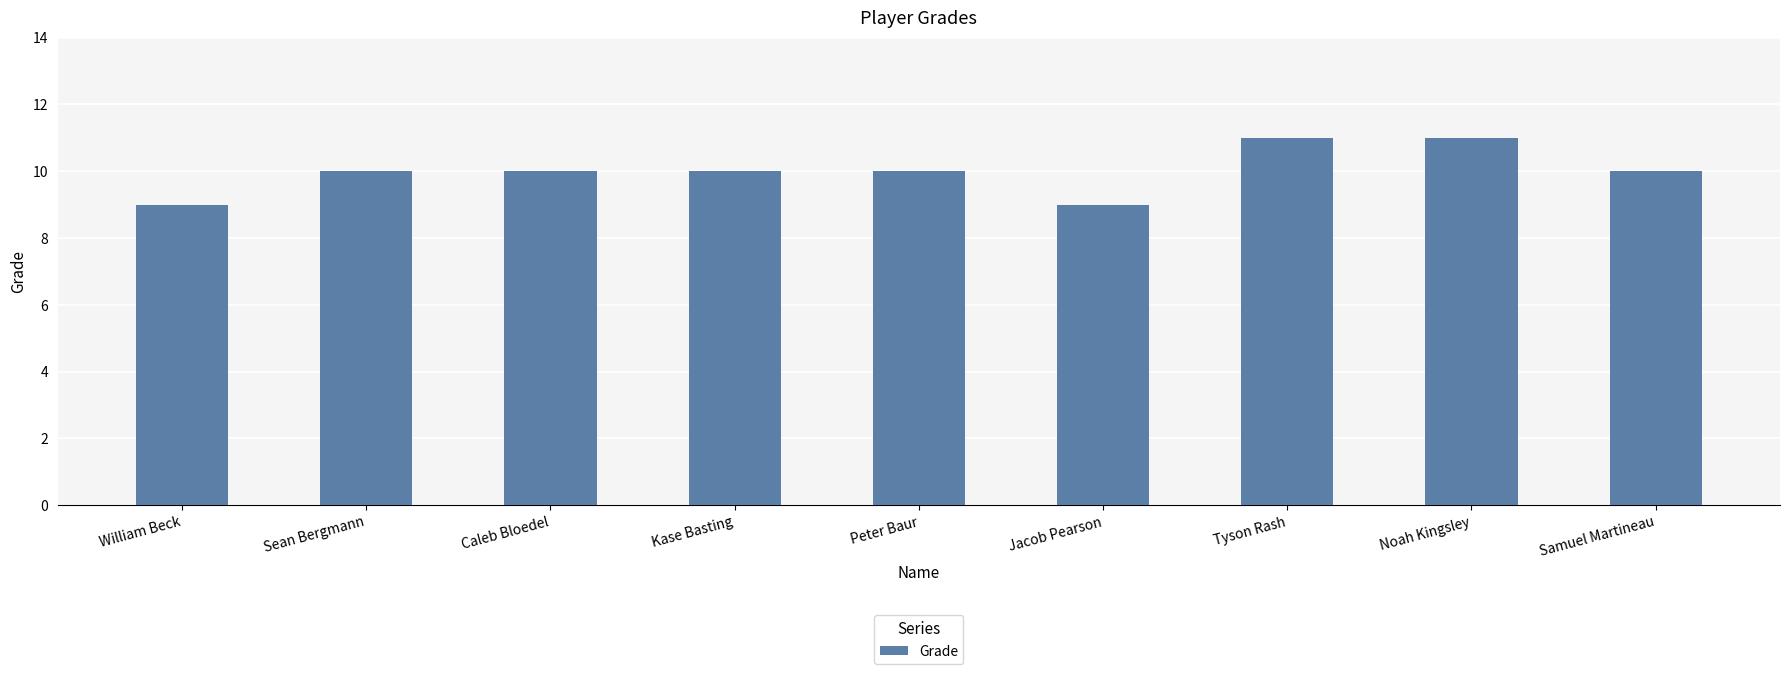

What is the label of the 9th bar from the left?

Samuel Martineau